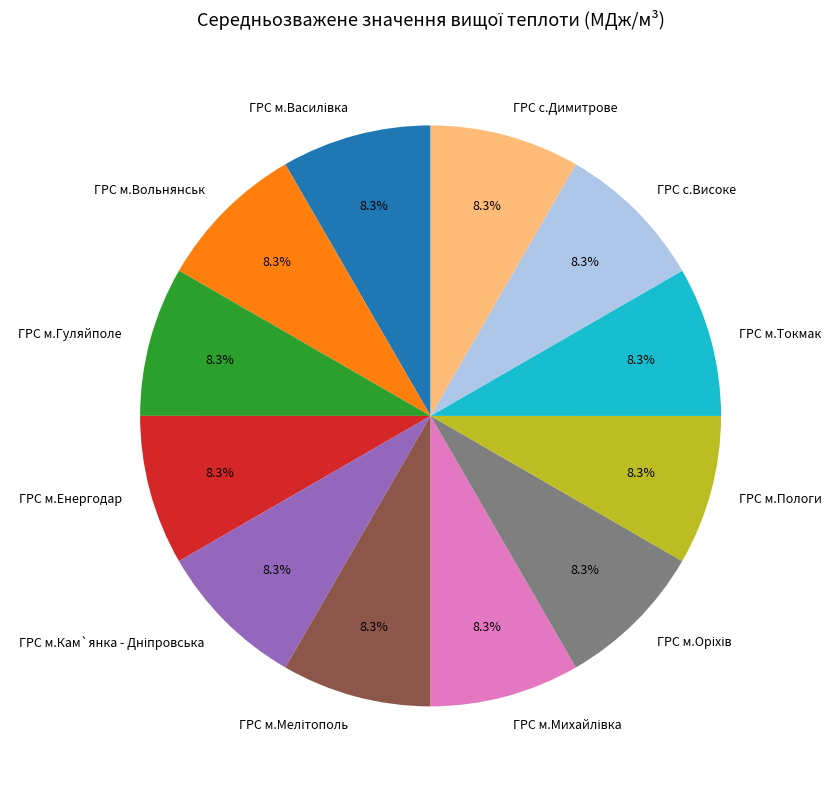

What is the ratio of the value at ГРС м.Гуляйполе to the value at ГРС м.Енергодар?

1.0